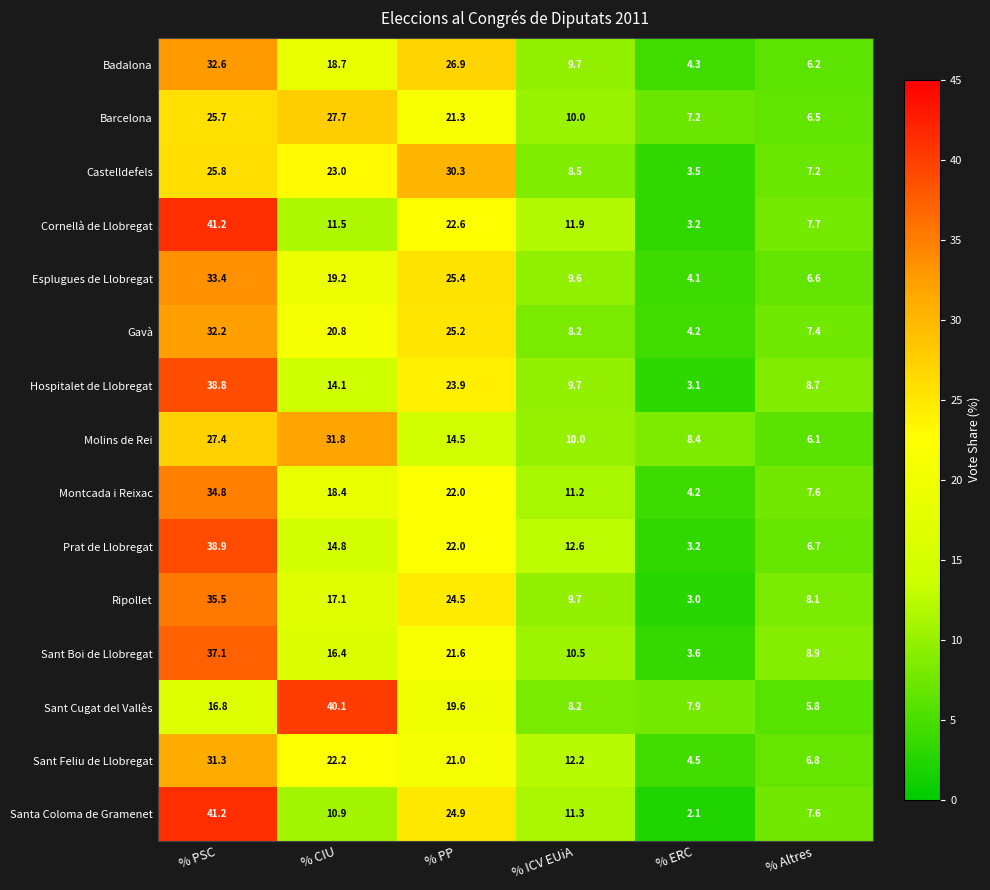

At which label is Molins de Rei closest to 18?

% PP